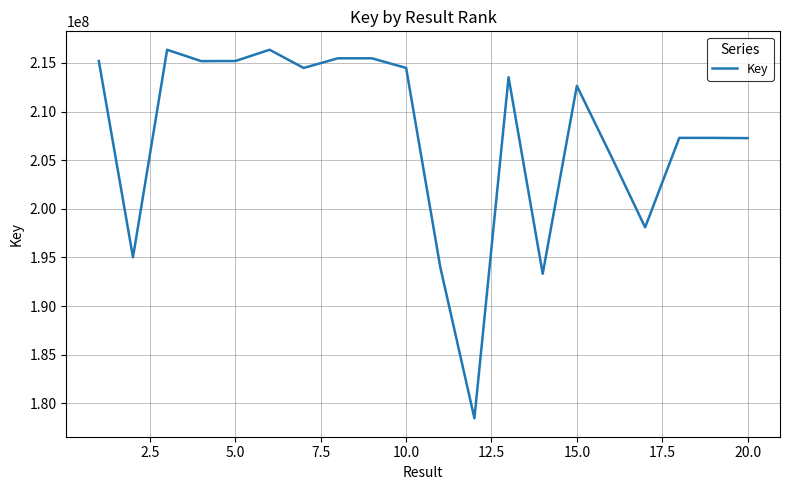

What is the greatest value displayed?

216354439